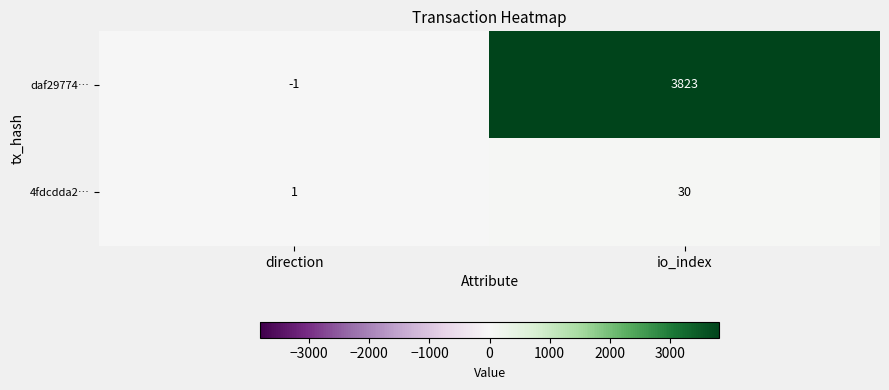

The daf29774… series shows -1 at direction. True or false?

True